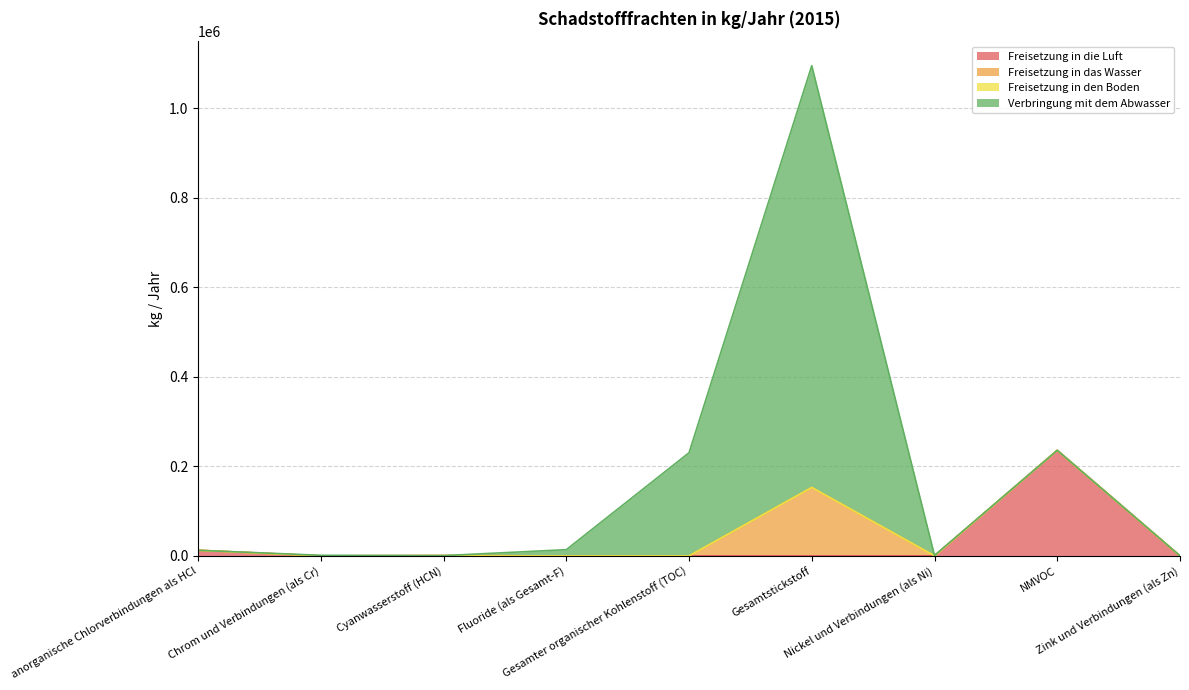

At which label is Freisetzung in das Wasser closest to 76500?

Zink und Verbindungen (als Zn)